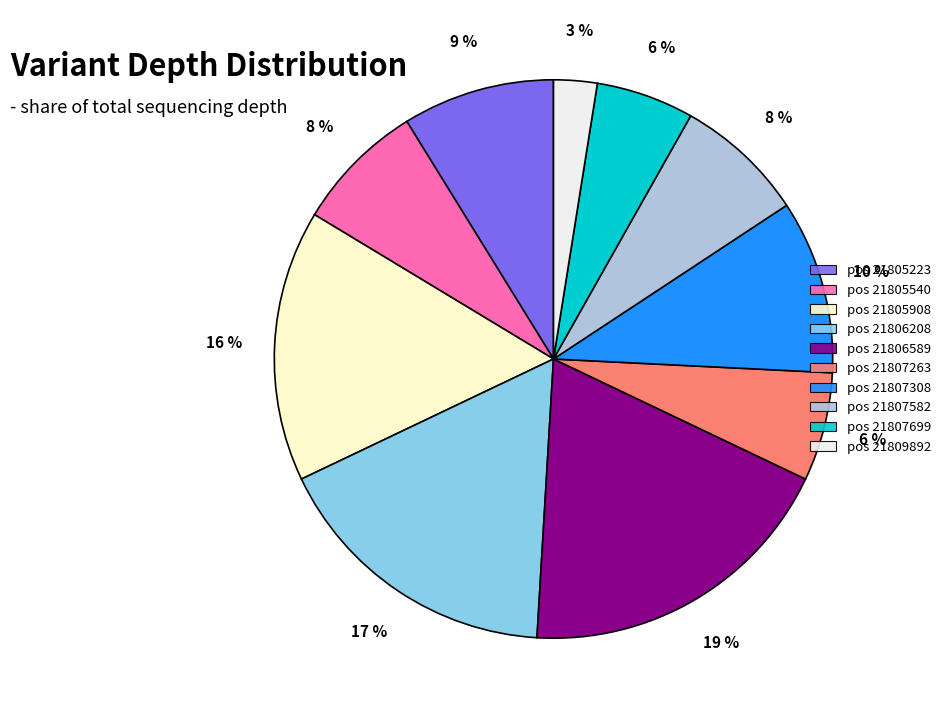

How many segments does this pie chart have?

10